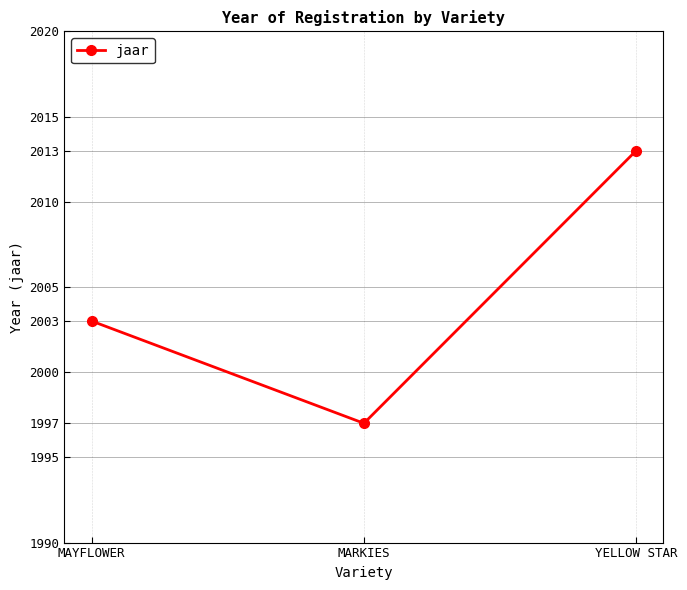

What is the difference between the second highest and minimum values?

6